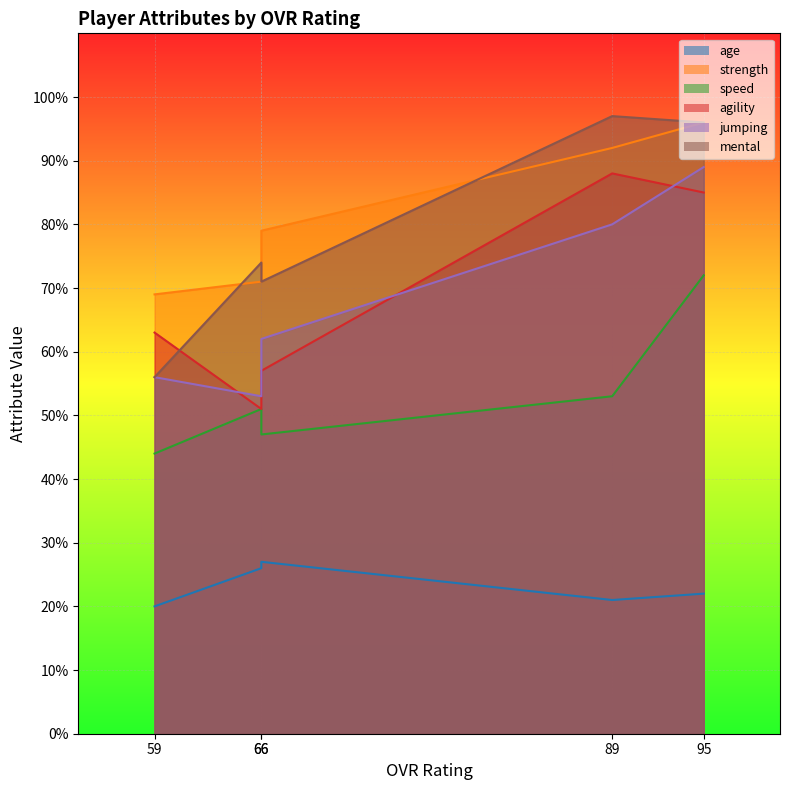

In age, how many points are higher than both neighbors (excluding endpoints)?

1